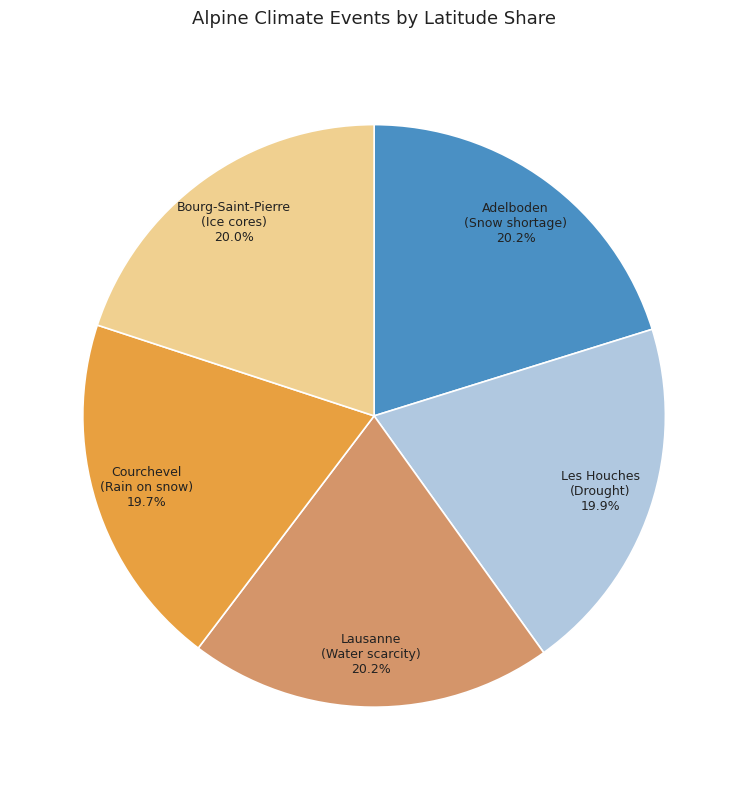

Is there a majority slice in this chart?

No